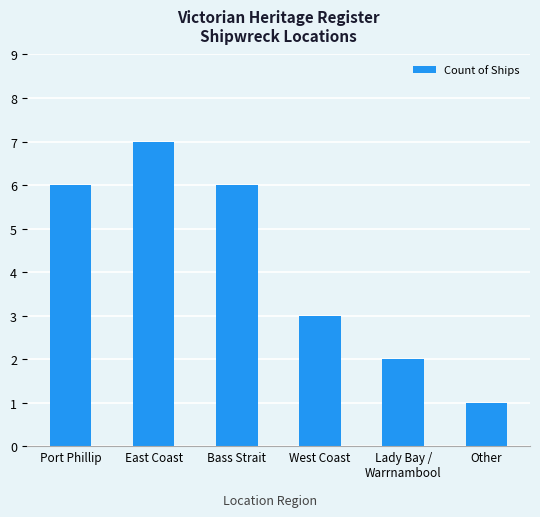

Reading left to right, extract all data points from this chart.

6	7	6	3	2	1